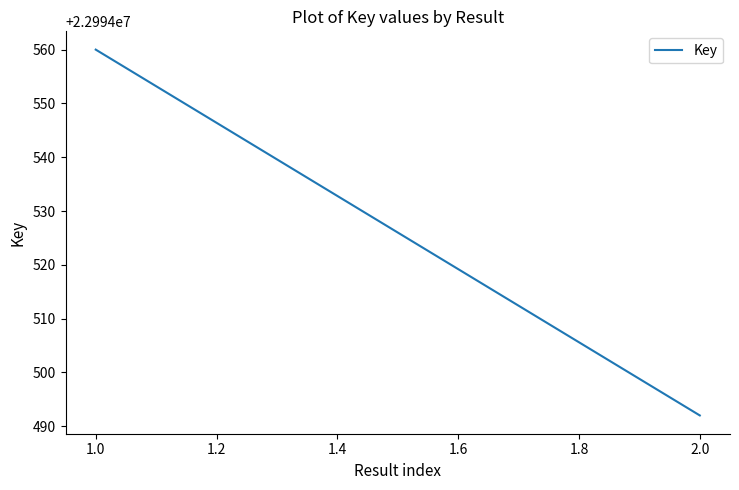

Approximately how many times larger is the value at 1.0 compared to 2.0?

1.0